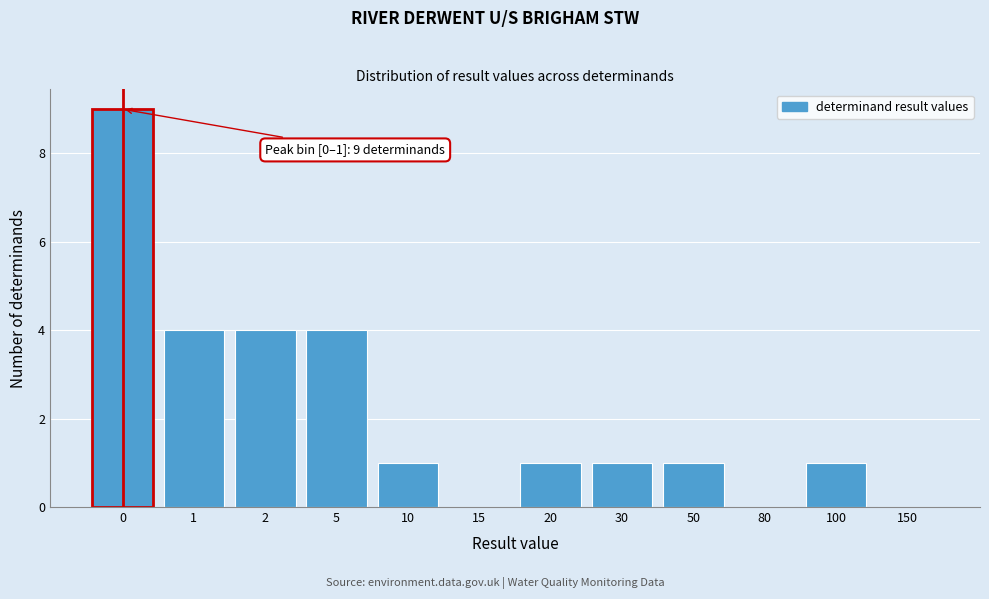

Reading left to right, extract all data points from this chart.

0=9	1=4	2=4	5=4	10=1	15=0	20=1	30=1	50=1	80=0	100=1	150=0